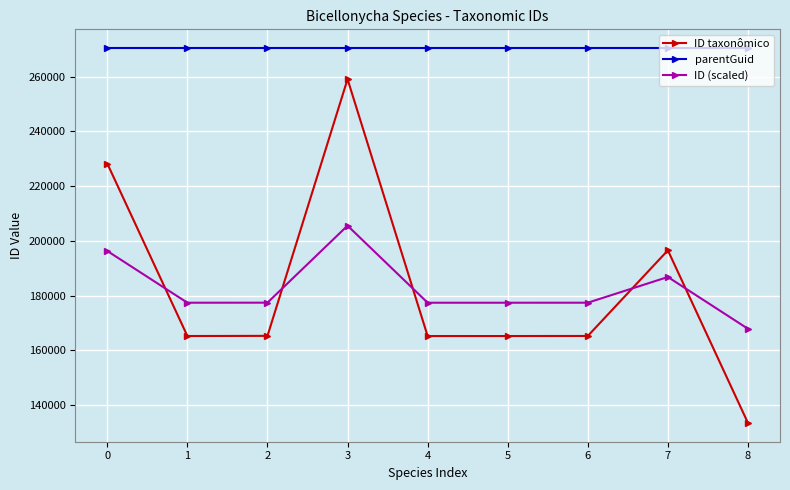

Is it true that ID (scaled) equals 177362.3 at 1?

True